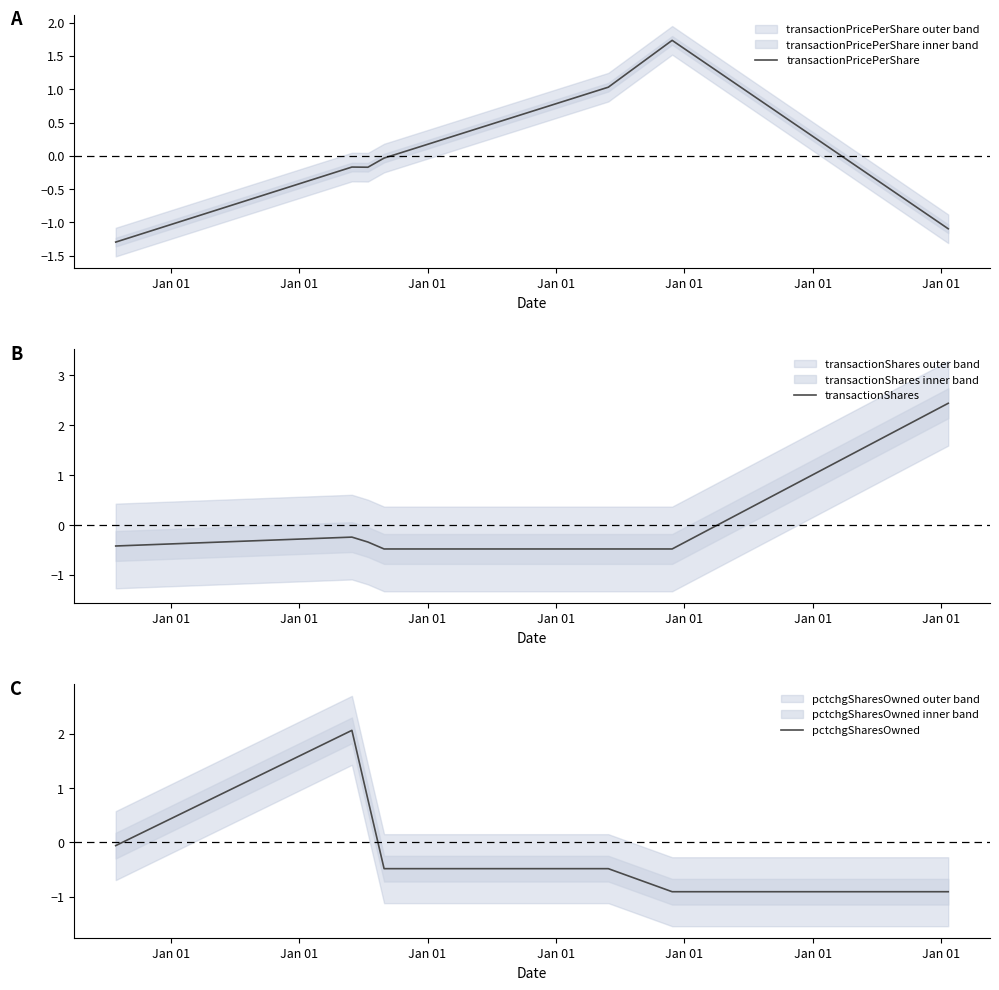

Which series has the widest spread of values?

transactionPricePerShare